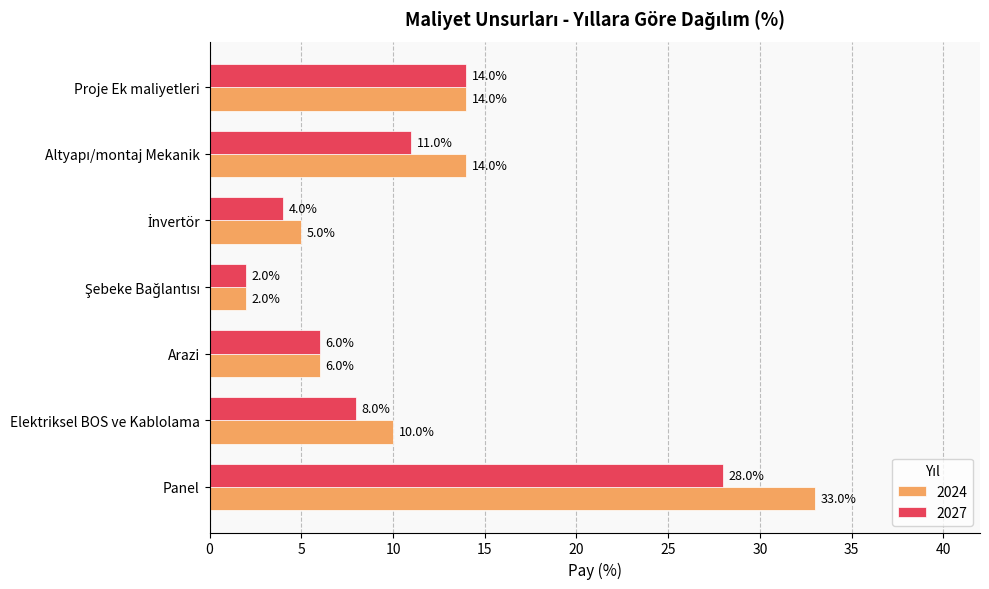

True or false: 2024 has a value of 33 at Panel.

True